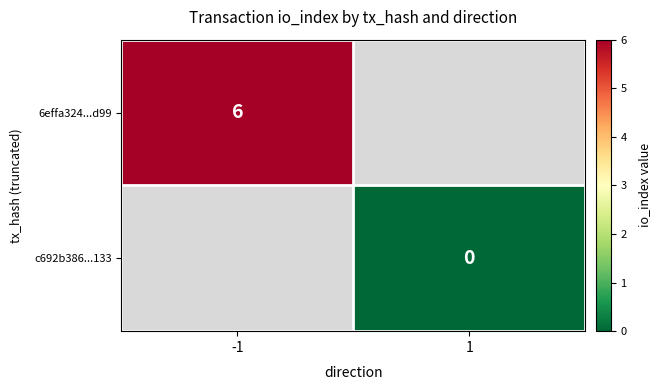

The 6effa324...d99 series shows 2 at -1. True or false?

False